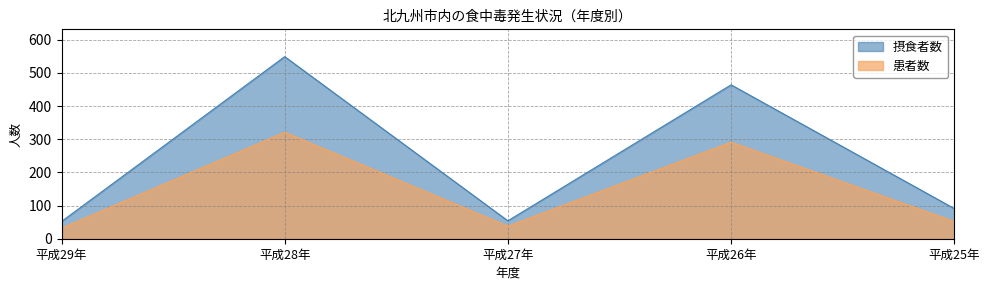

Reading left to right, what are all the values shown in this chart?

摂食者数: 平成29年=52	平成28年=549	平成27年=54	平成26年=464	平成25年=91
患者数: 平成29年=32	平成28年=321	平成27年=38	平成26年=291	平成25年=52